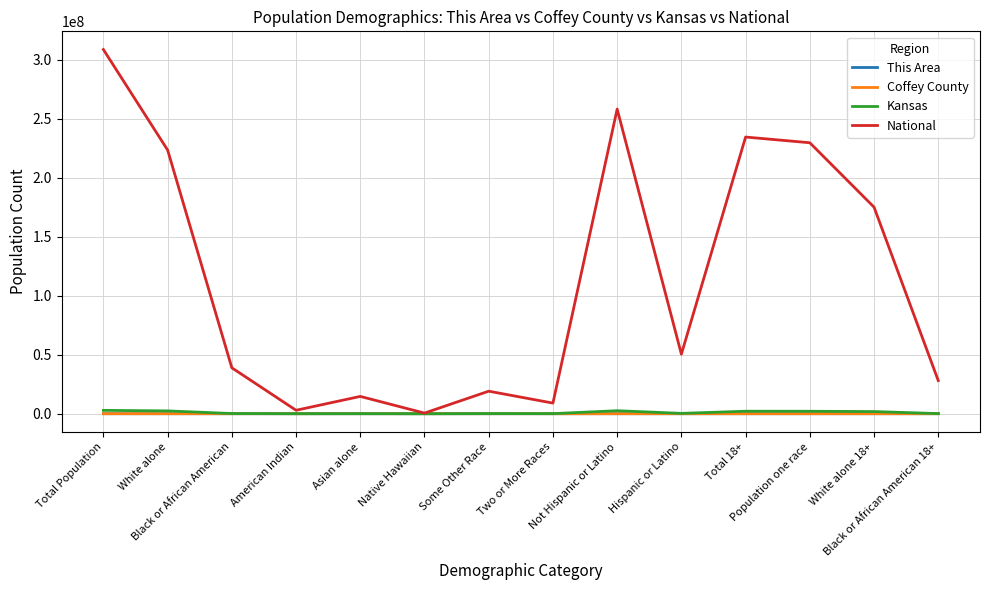

Which series has the widest spread of values?

National